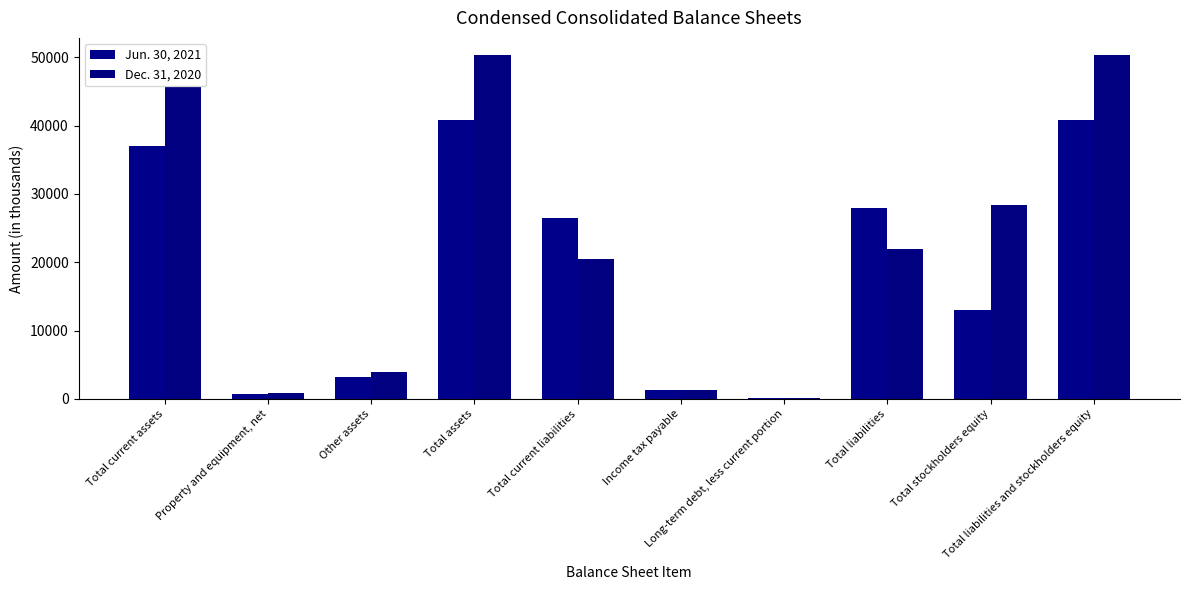

What is the sum of all Jun. 30, 2021 values?

191403